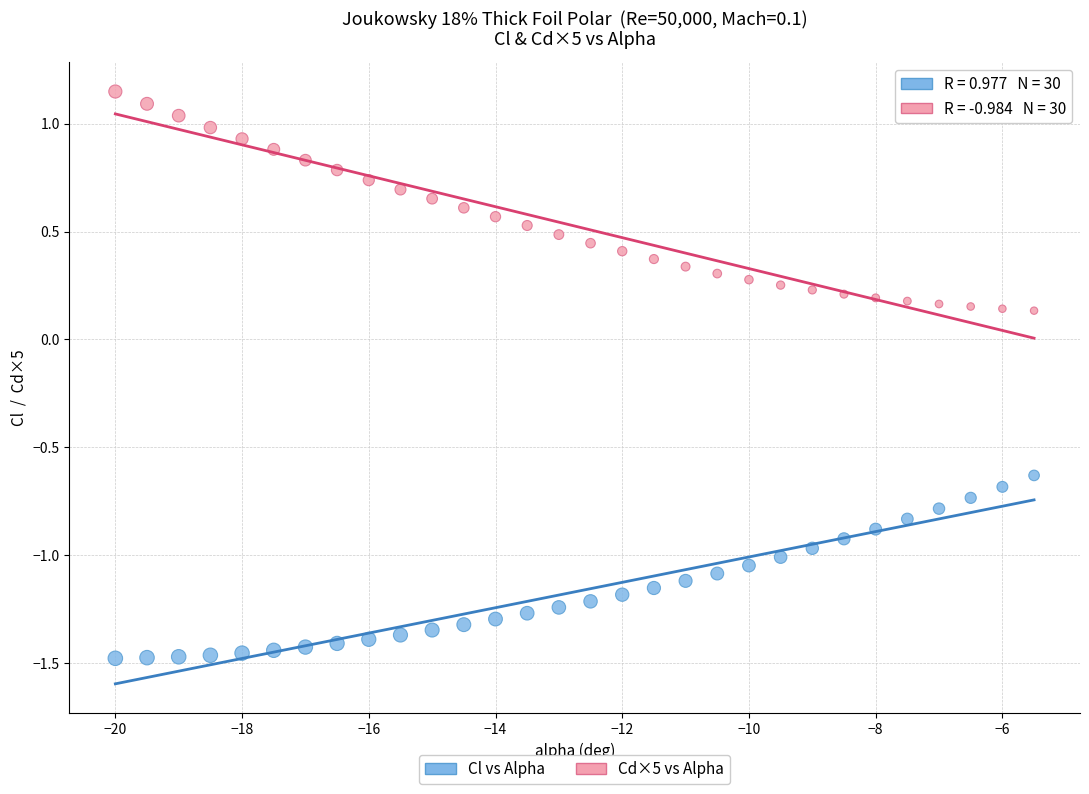

What are all the series names shown in the legend?

Cl vs Alpha, Cd×5 vs Alpha